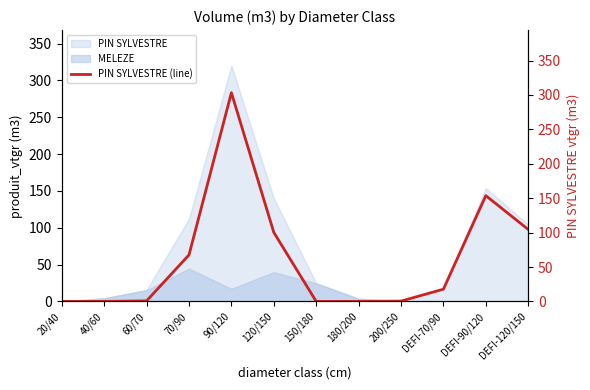

The value at 150/180 is 0.0. True or false?

True